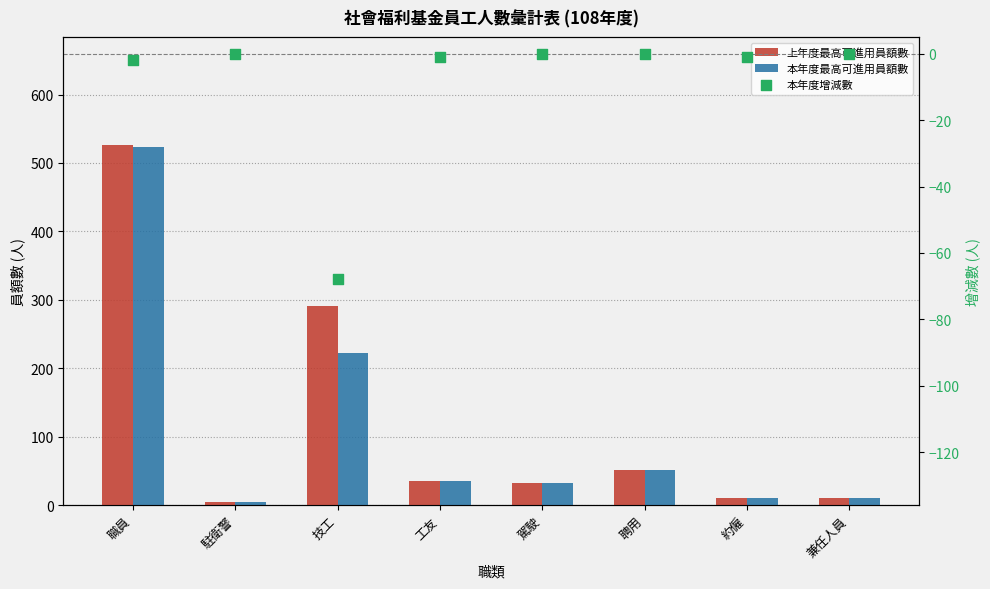

Which series reaches the minimum Y coordinate?

本年度增減數